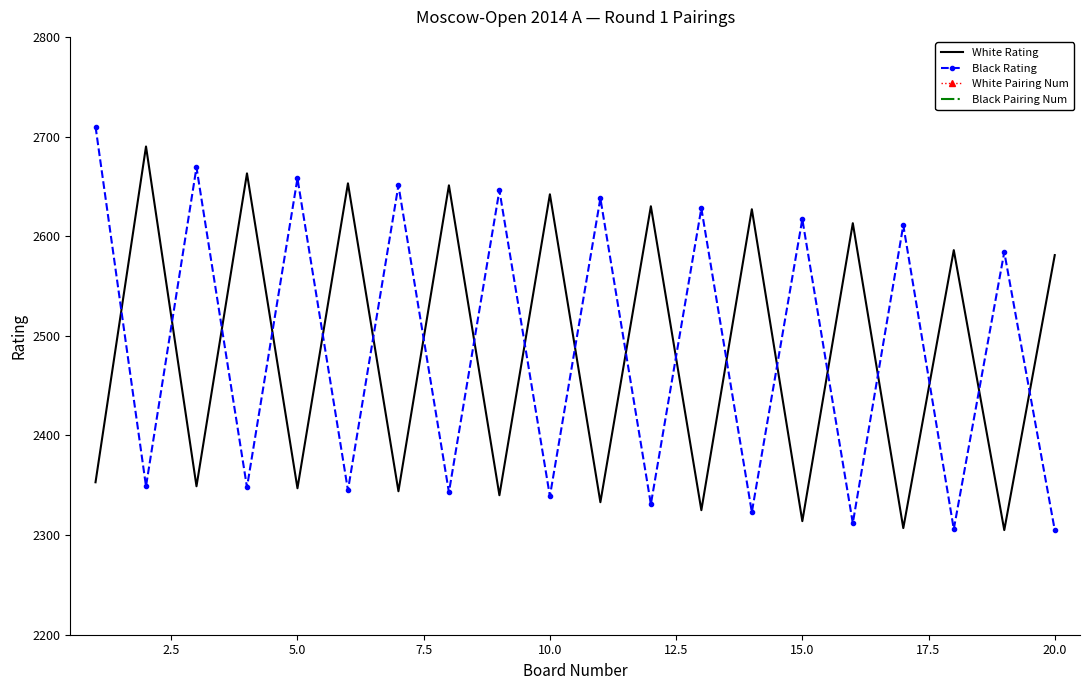

How many data points in Black Rating are less than 2584?

10